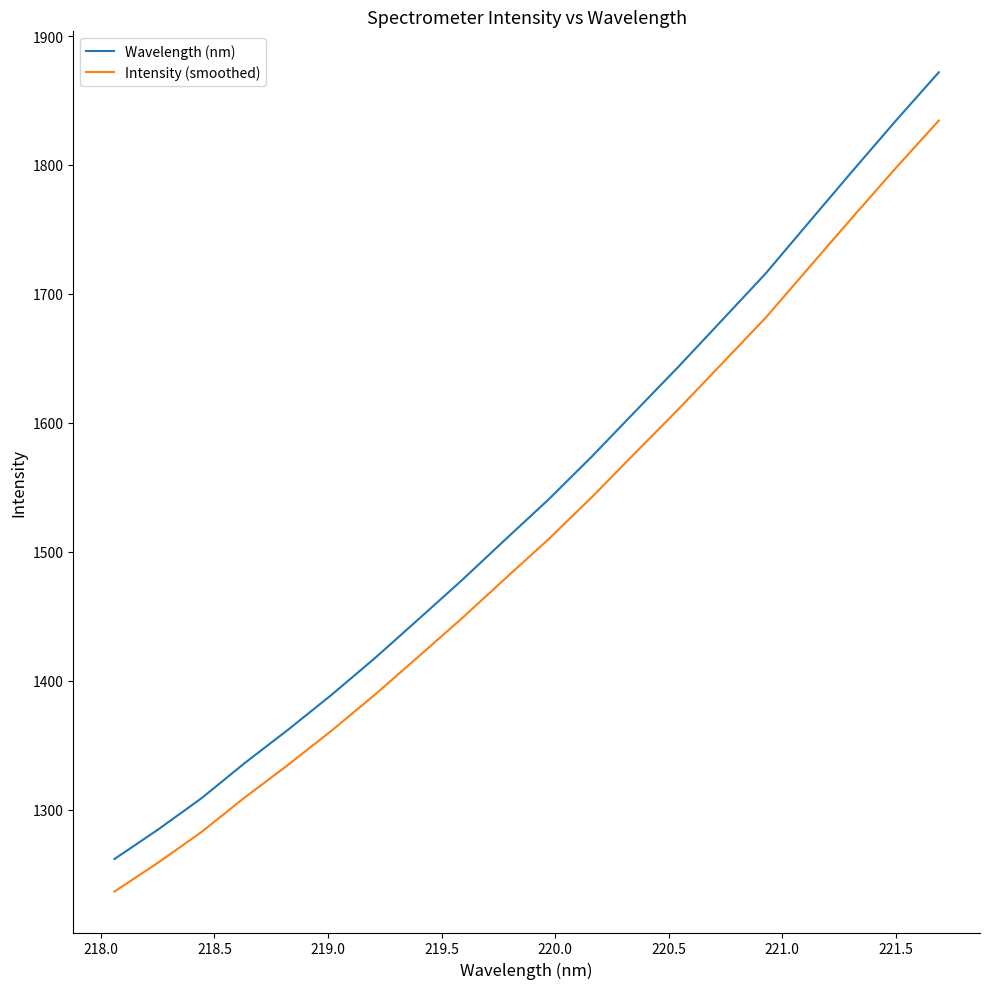

True or false: Intensity (smoothed) and Wavelength (nm) cross at least once.

False